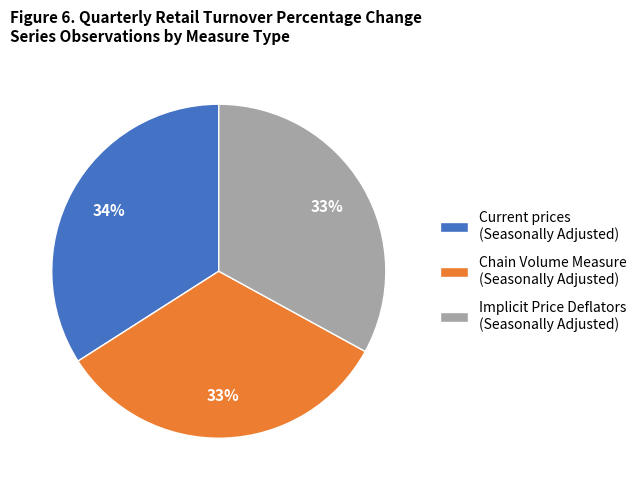

Is it true that Implicit Price Deflators (Seasonally Adjusted) is 42% of the pie?

False